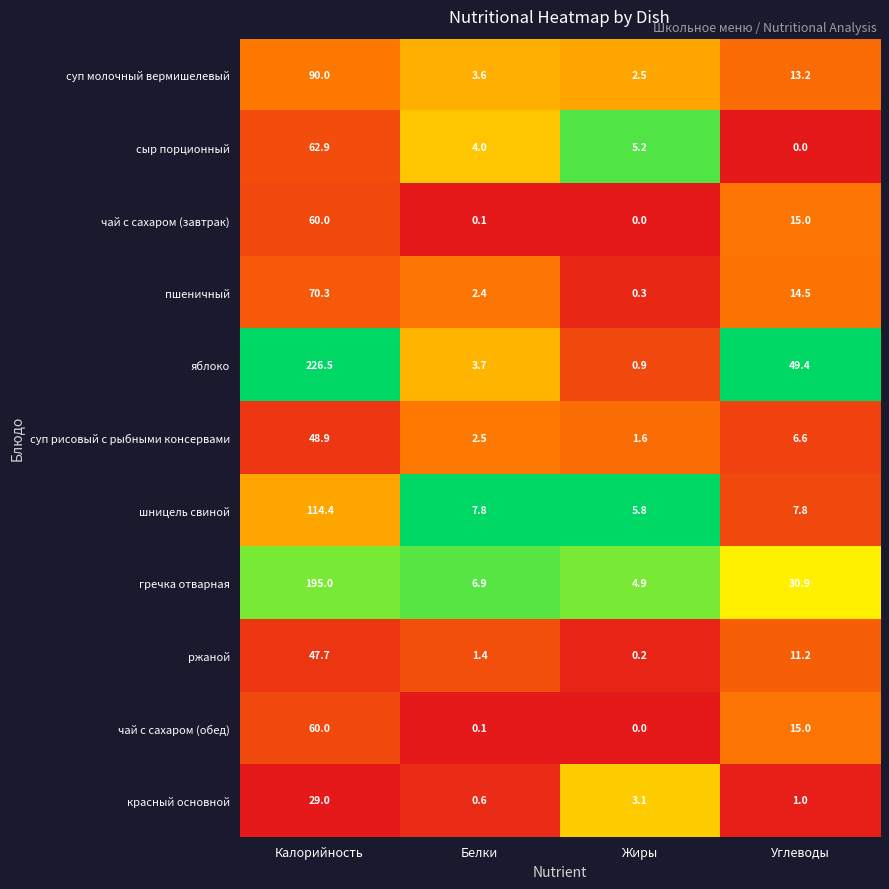

What is the difference between the highest and lowest values at Жиры?

5.8